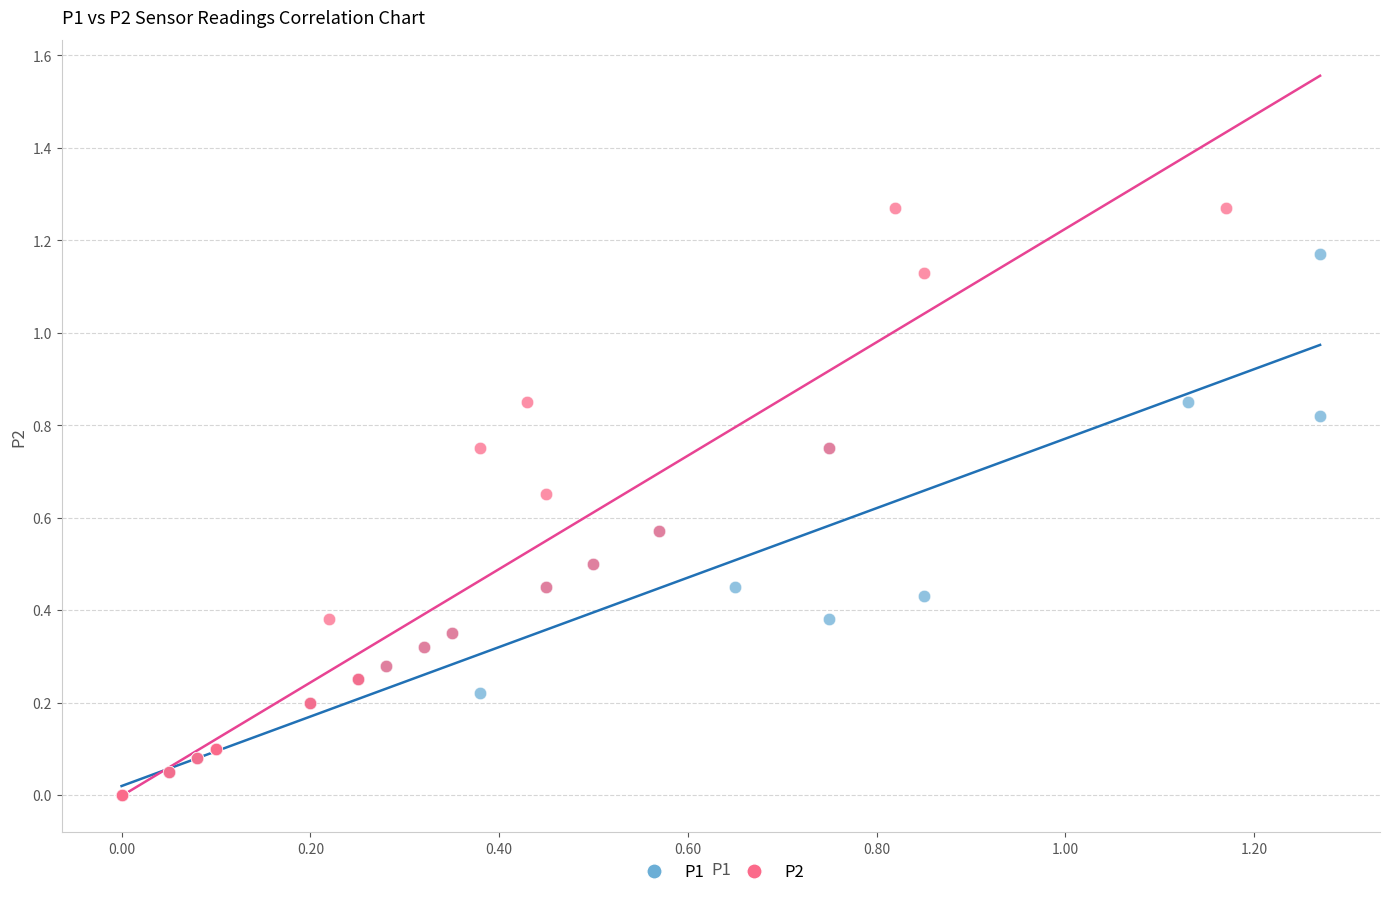

Which series has the widest spread of Y values?

P2